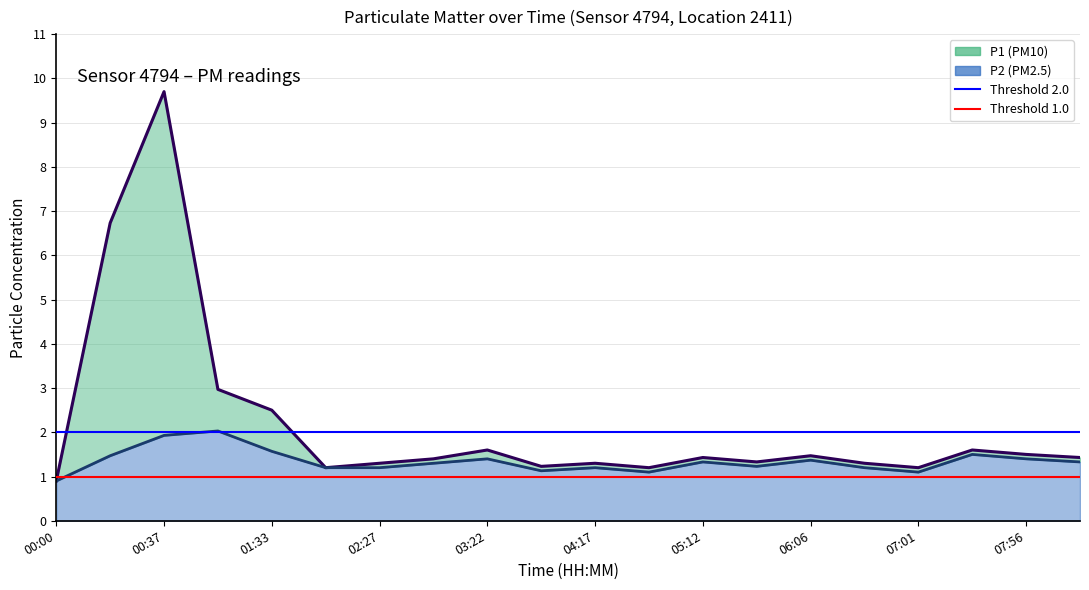

Does the chart display data point markers on the line(s)?

No